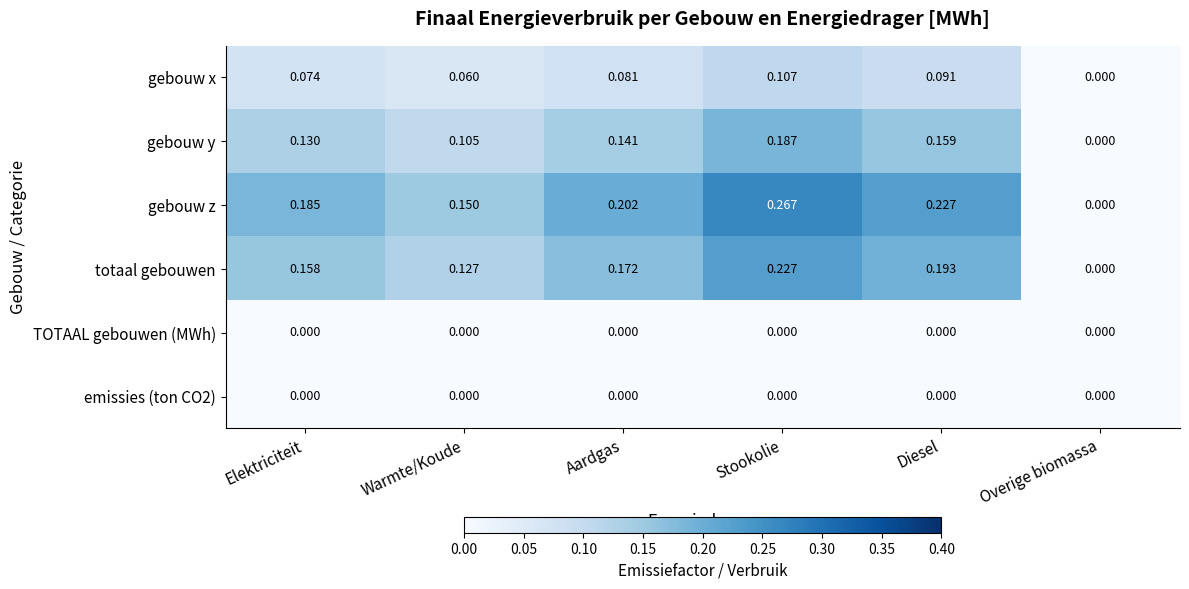

Rank the categories by totaal gebouwen value from highest to lowest.

Stookolie, Diesel, Aardgas, Elektriciteit, Warmte/Koude, Overige biomassa